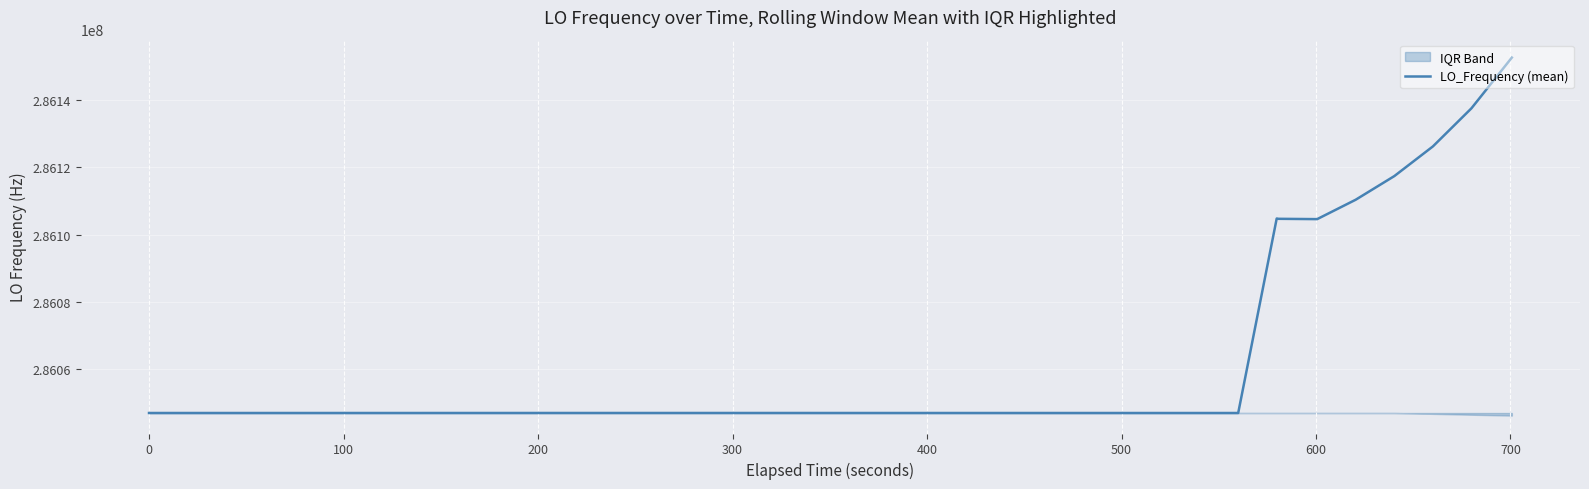

What is the value of the 29th point from the left?

286047003.0